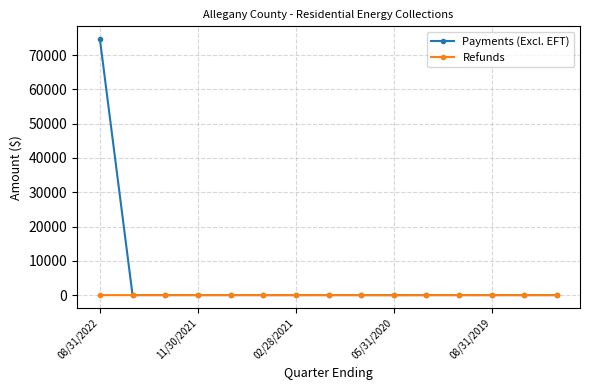

What is the average value of the Refunds series?

-3.1